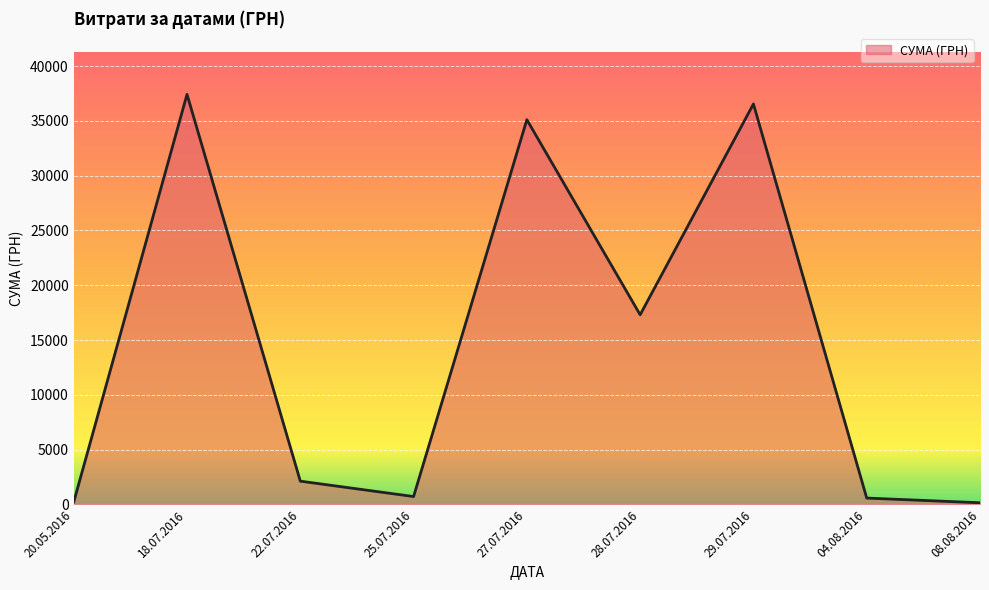

Which has a higher value, 25.07.2016 or 27.07.2016?

27.07.2016